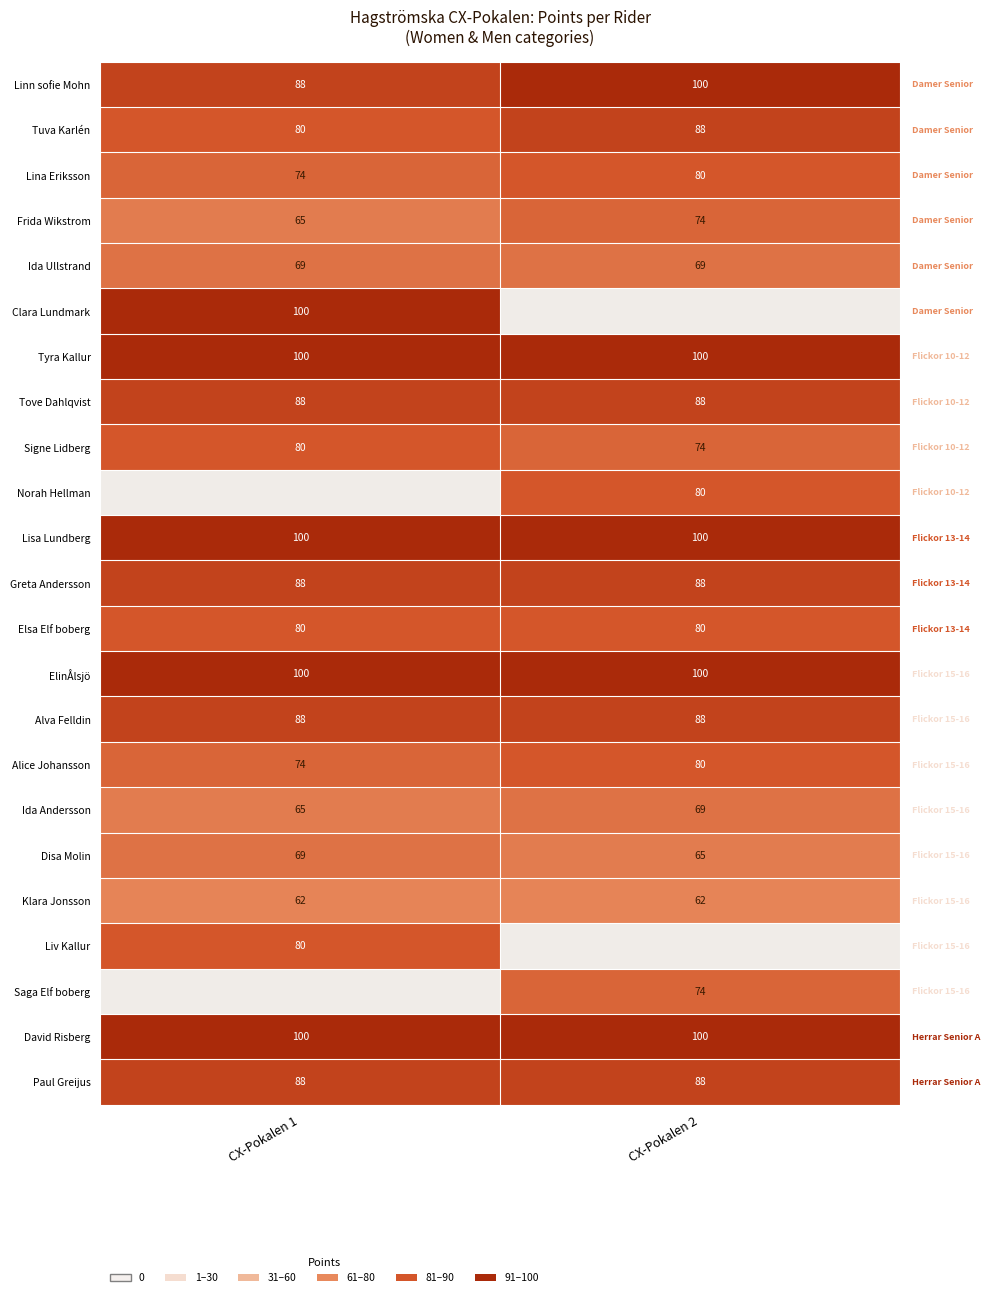

What is the lowest value of the Linn sofie Mohn series?

88